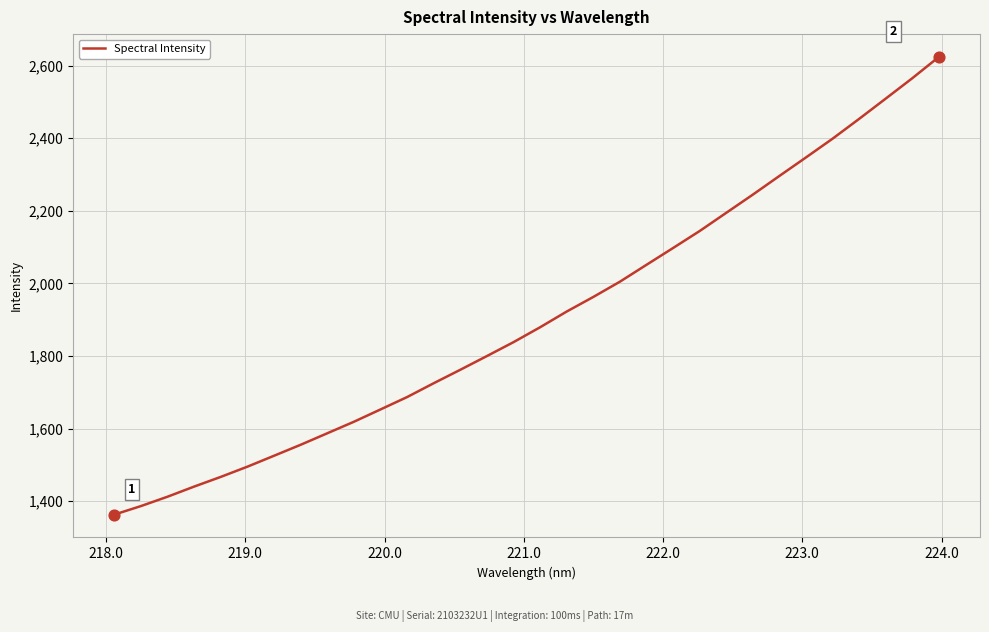

What is the greatest value displayed?

2623.8